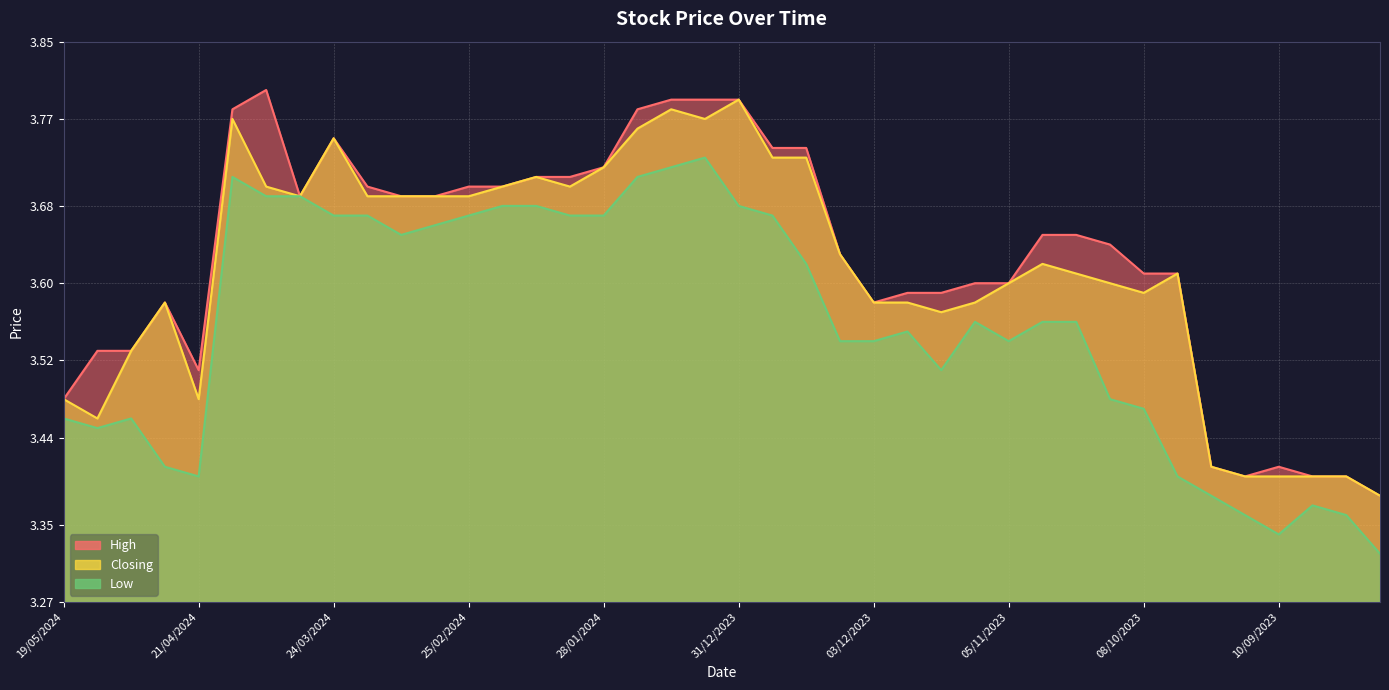

What position from the right is 05/11/2023?

12